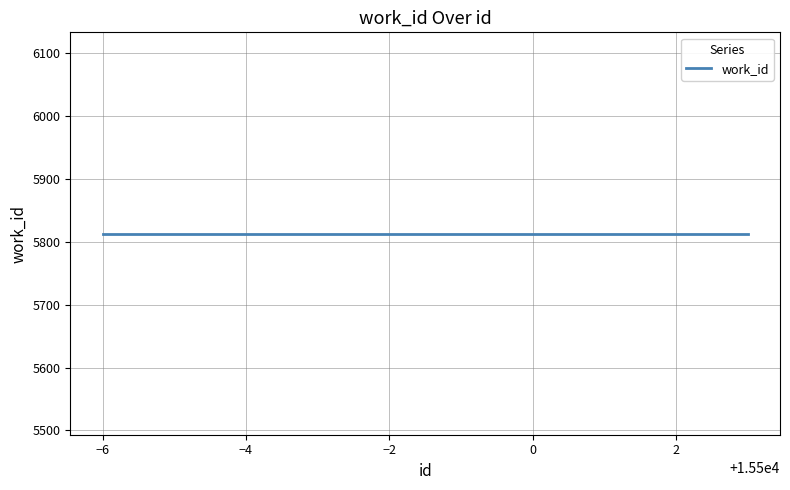

True or false: id and work_id cross at least once.

False